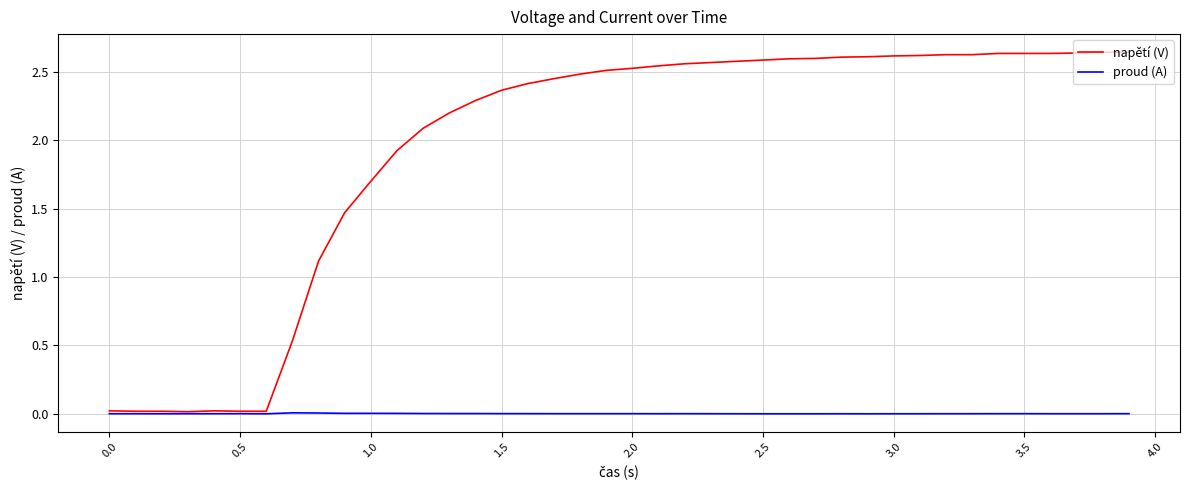

What is the sum of all napětí (V) values?

77.8